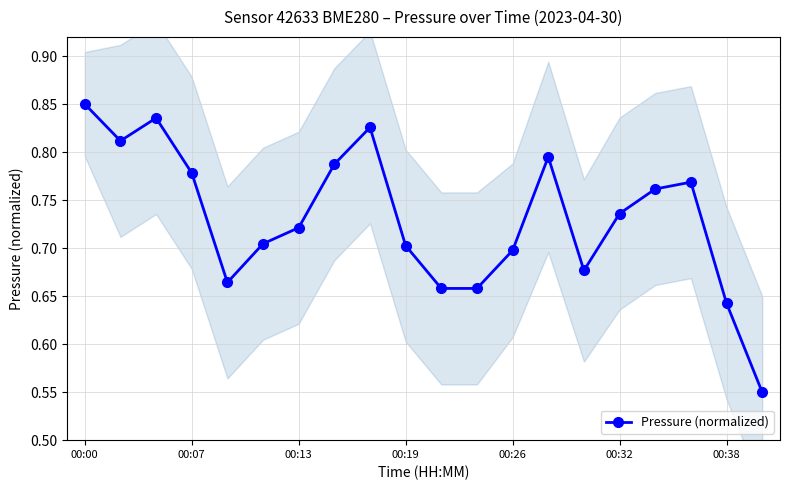

How many Pressure (normalized) values are between 0 and 1?

20